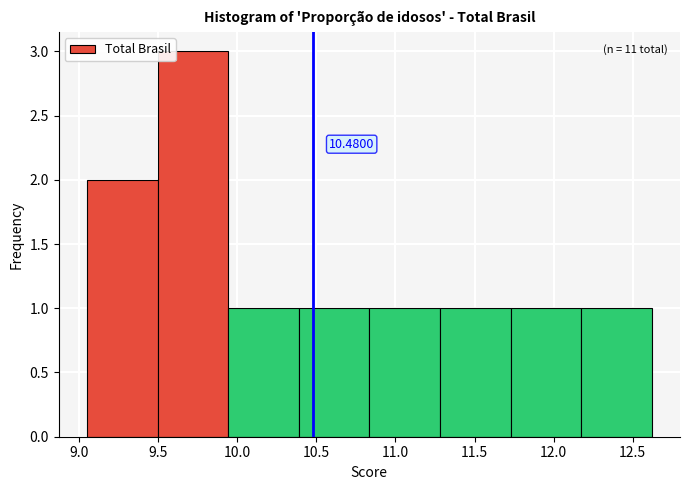

Which range on the x-axis has the tallest bar?

9.50 to 9.95